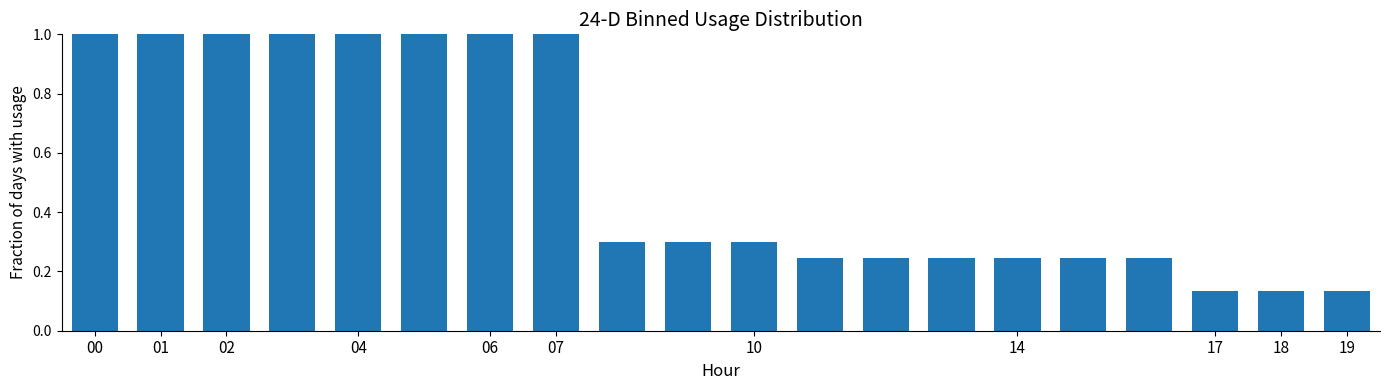

What is the greatest value displayed?

1.0